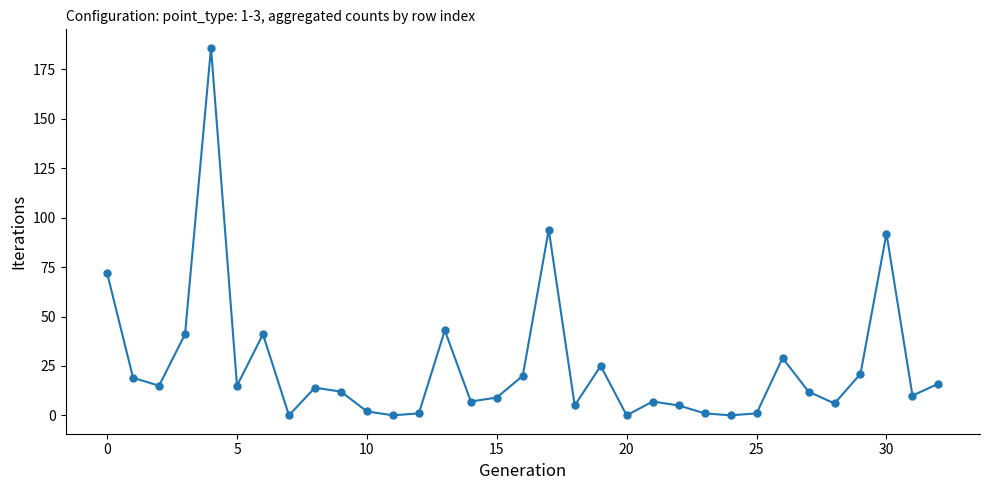

True or false: the data has more than 1 interior local peaks.

True